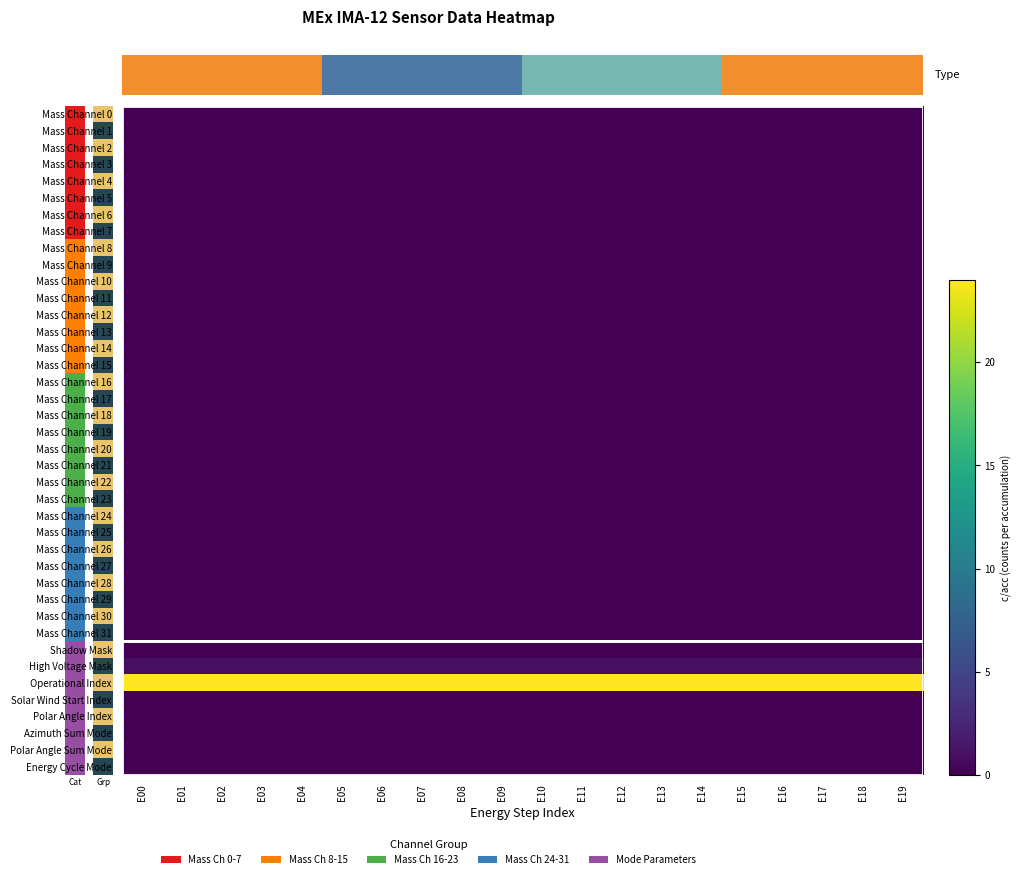

At which category does the chart reach its peak across all series?

E00